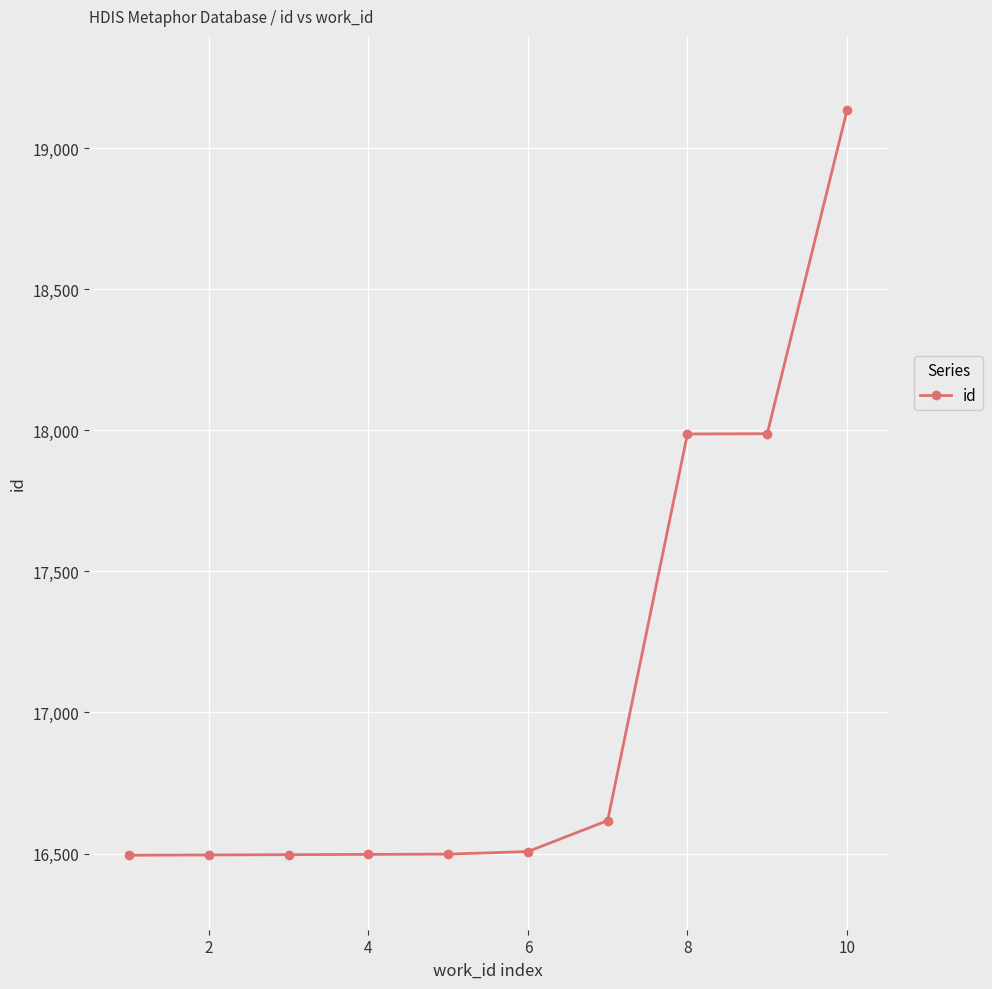

What is the maximum value shown in the chart?

19134